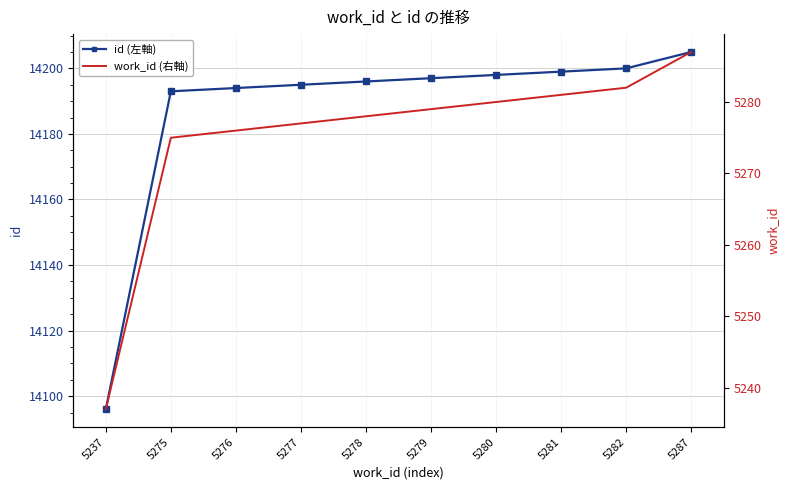

True or false: work_id (右軸) and id (左軸) cross at least once.

False